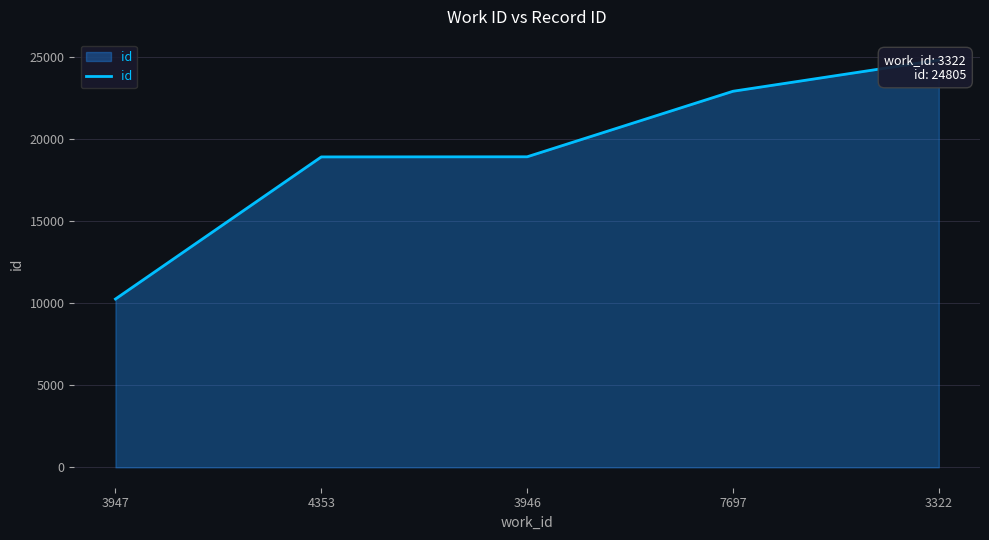

Rank the categories by value from lowest to highest.

3947, 4353, 3946, 7697, 3322